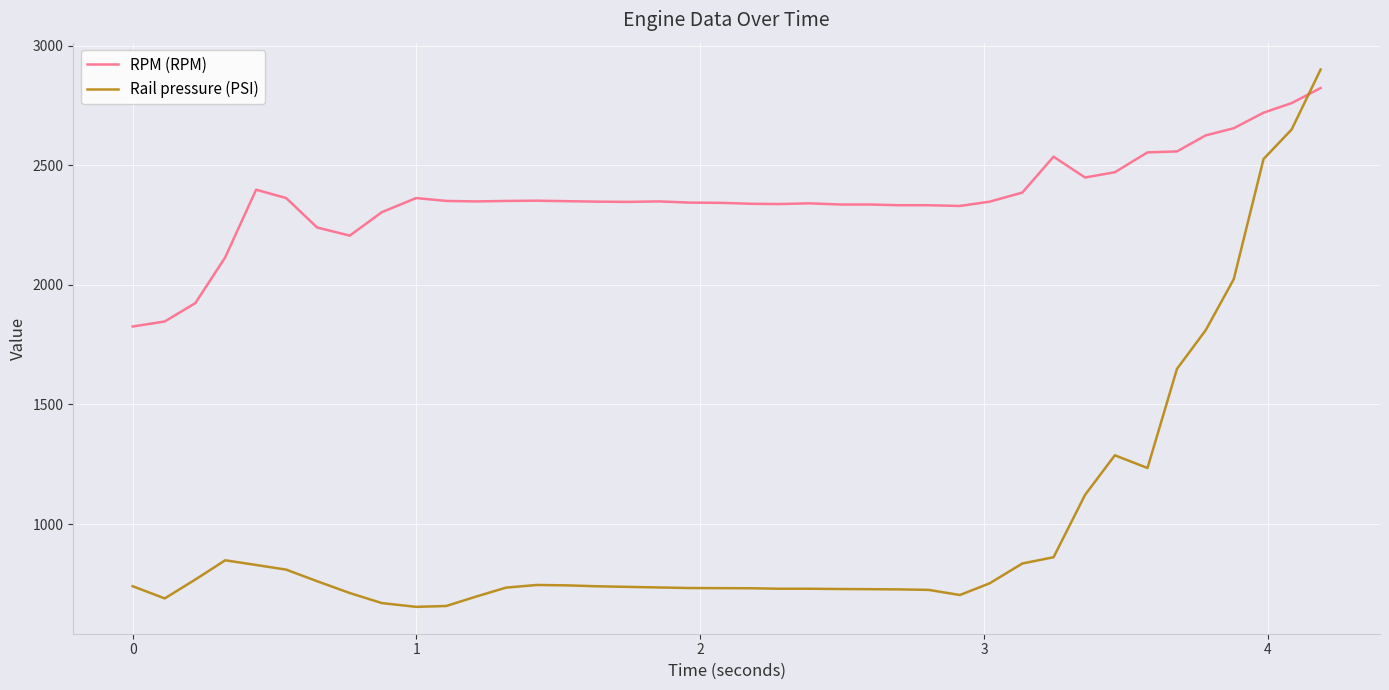

Rank the series by their average value, from highest to lowest.

RPM (RPM), Rail pressure (PSI)